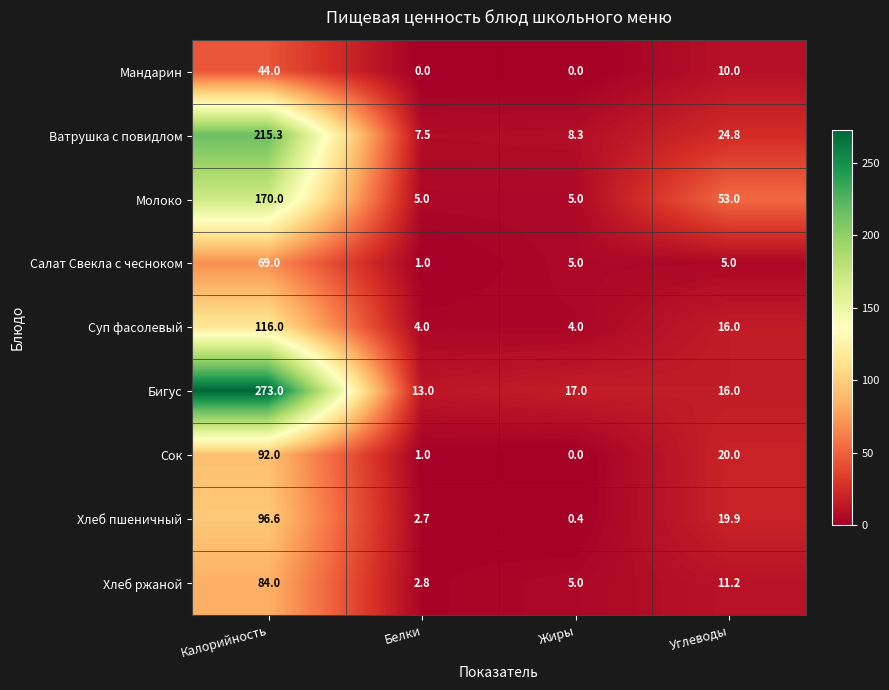

Where is Мандарин nearest to the value 22?

Углеводы